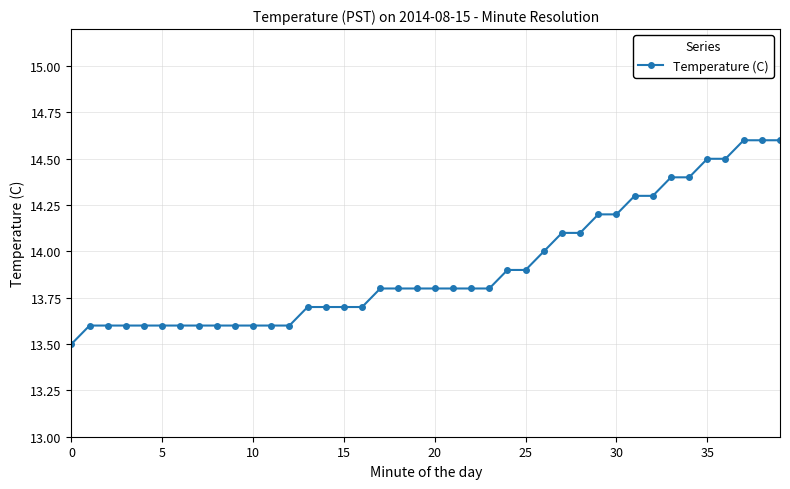

What is the value of the 22nd point from the left?

13.8